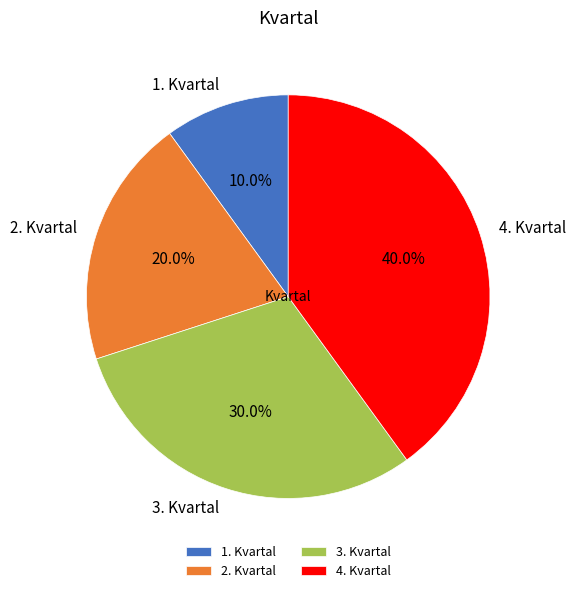

Which category has the smallest portion of the pie?

1. Kvartal